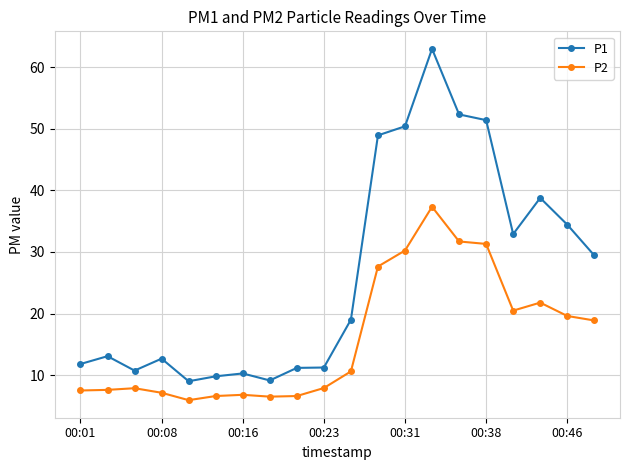

True or false: P1 and P2 intersect in this chart.

False